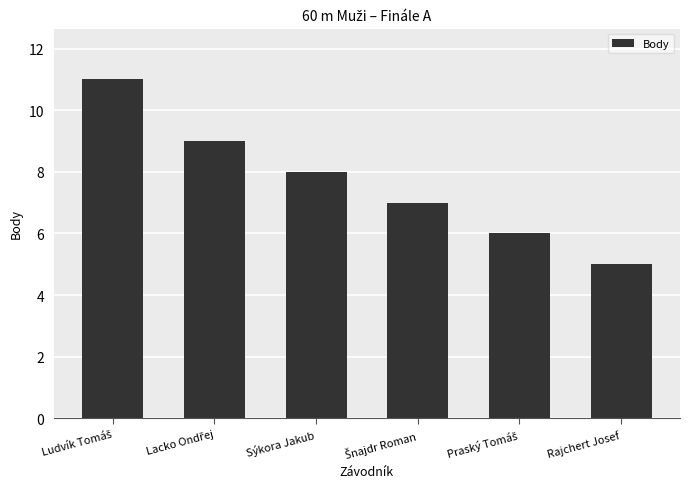

What value does the data have at Sýkora Jakub?

8